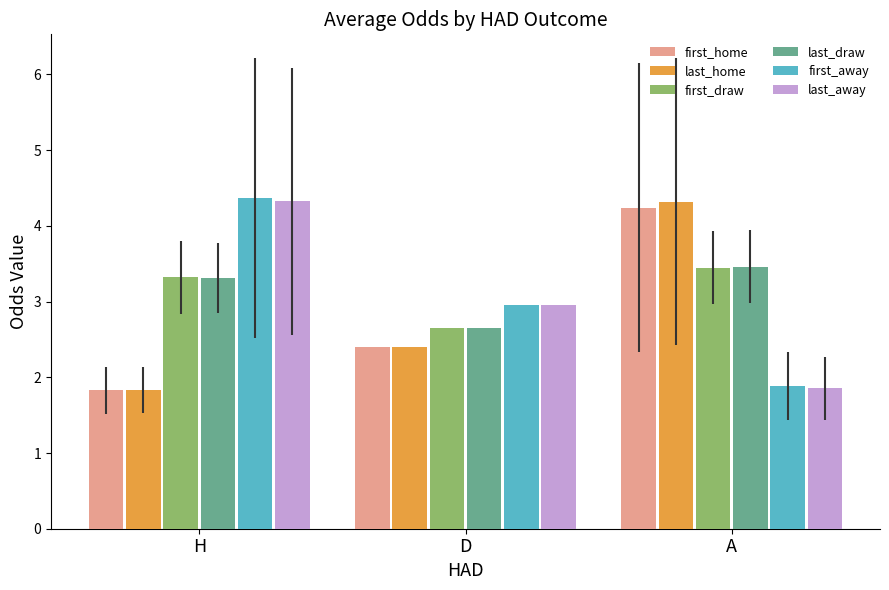

What is the smallest value displayed?

1.8